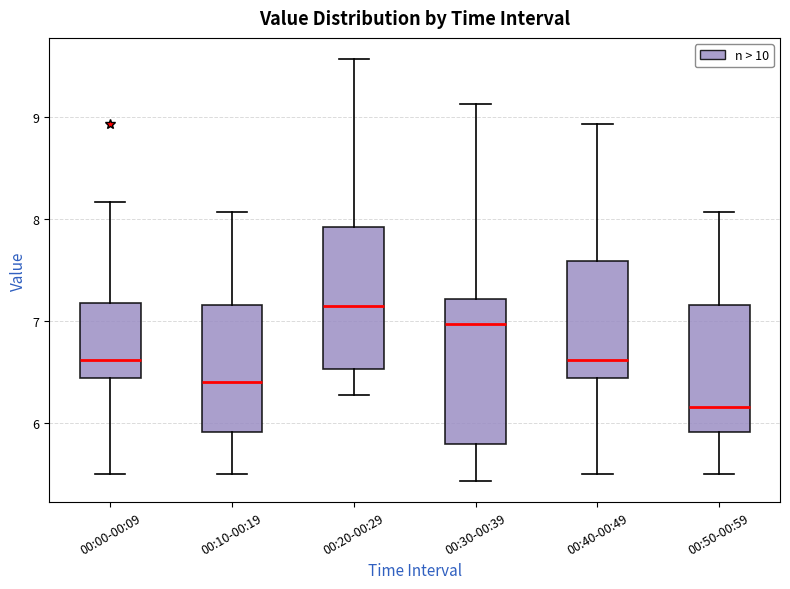

Which box has the lowest median line?

00:50-00:59